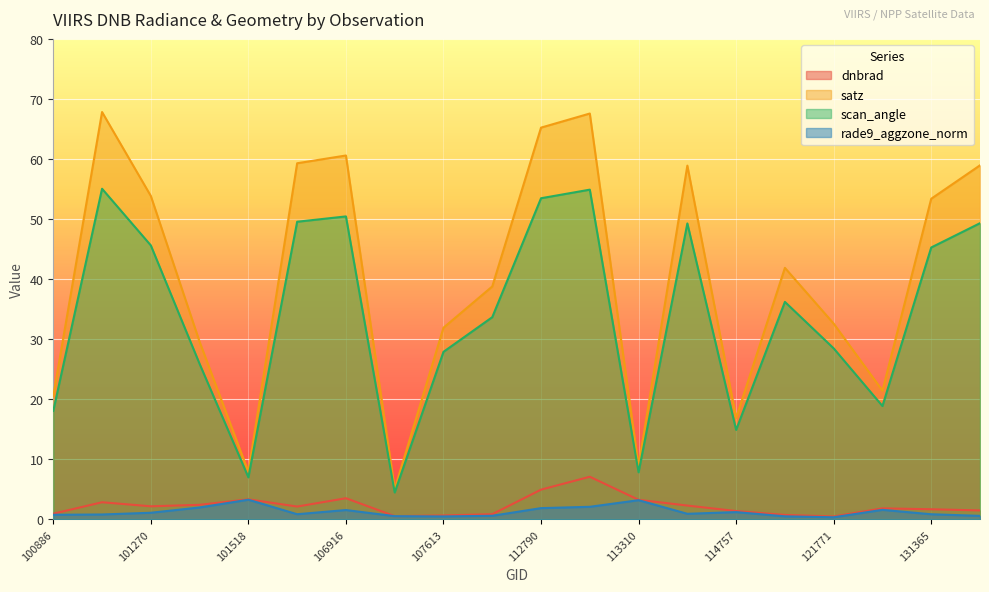

What value does the satz series have at 132259?

58.9